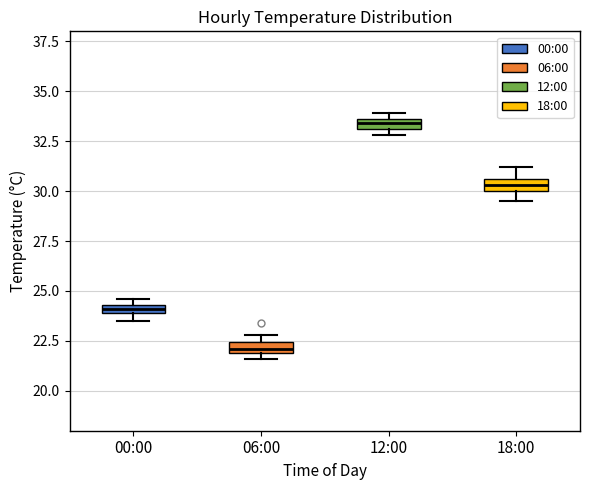

Which box's median line is the highest?

12:00